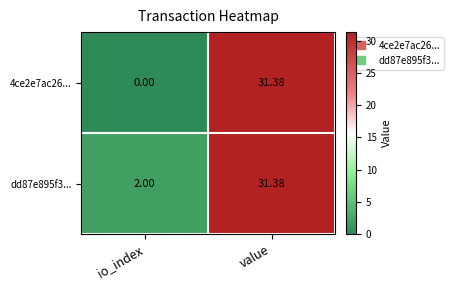

What is the spread (max minus min) of values at io_index?

2.0